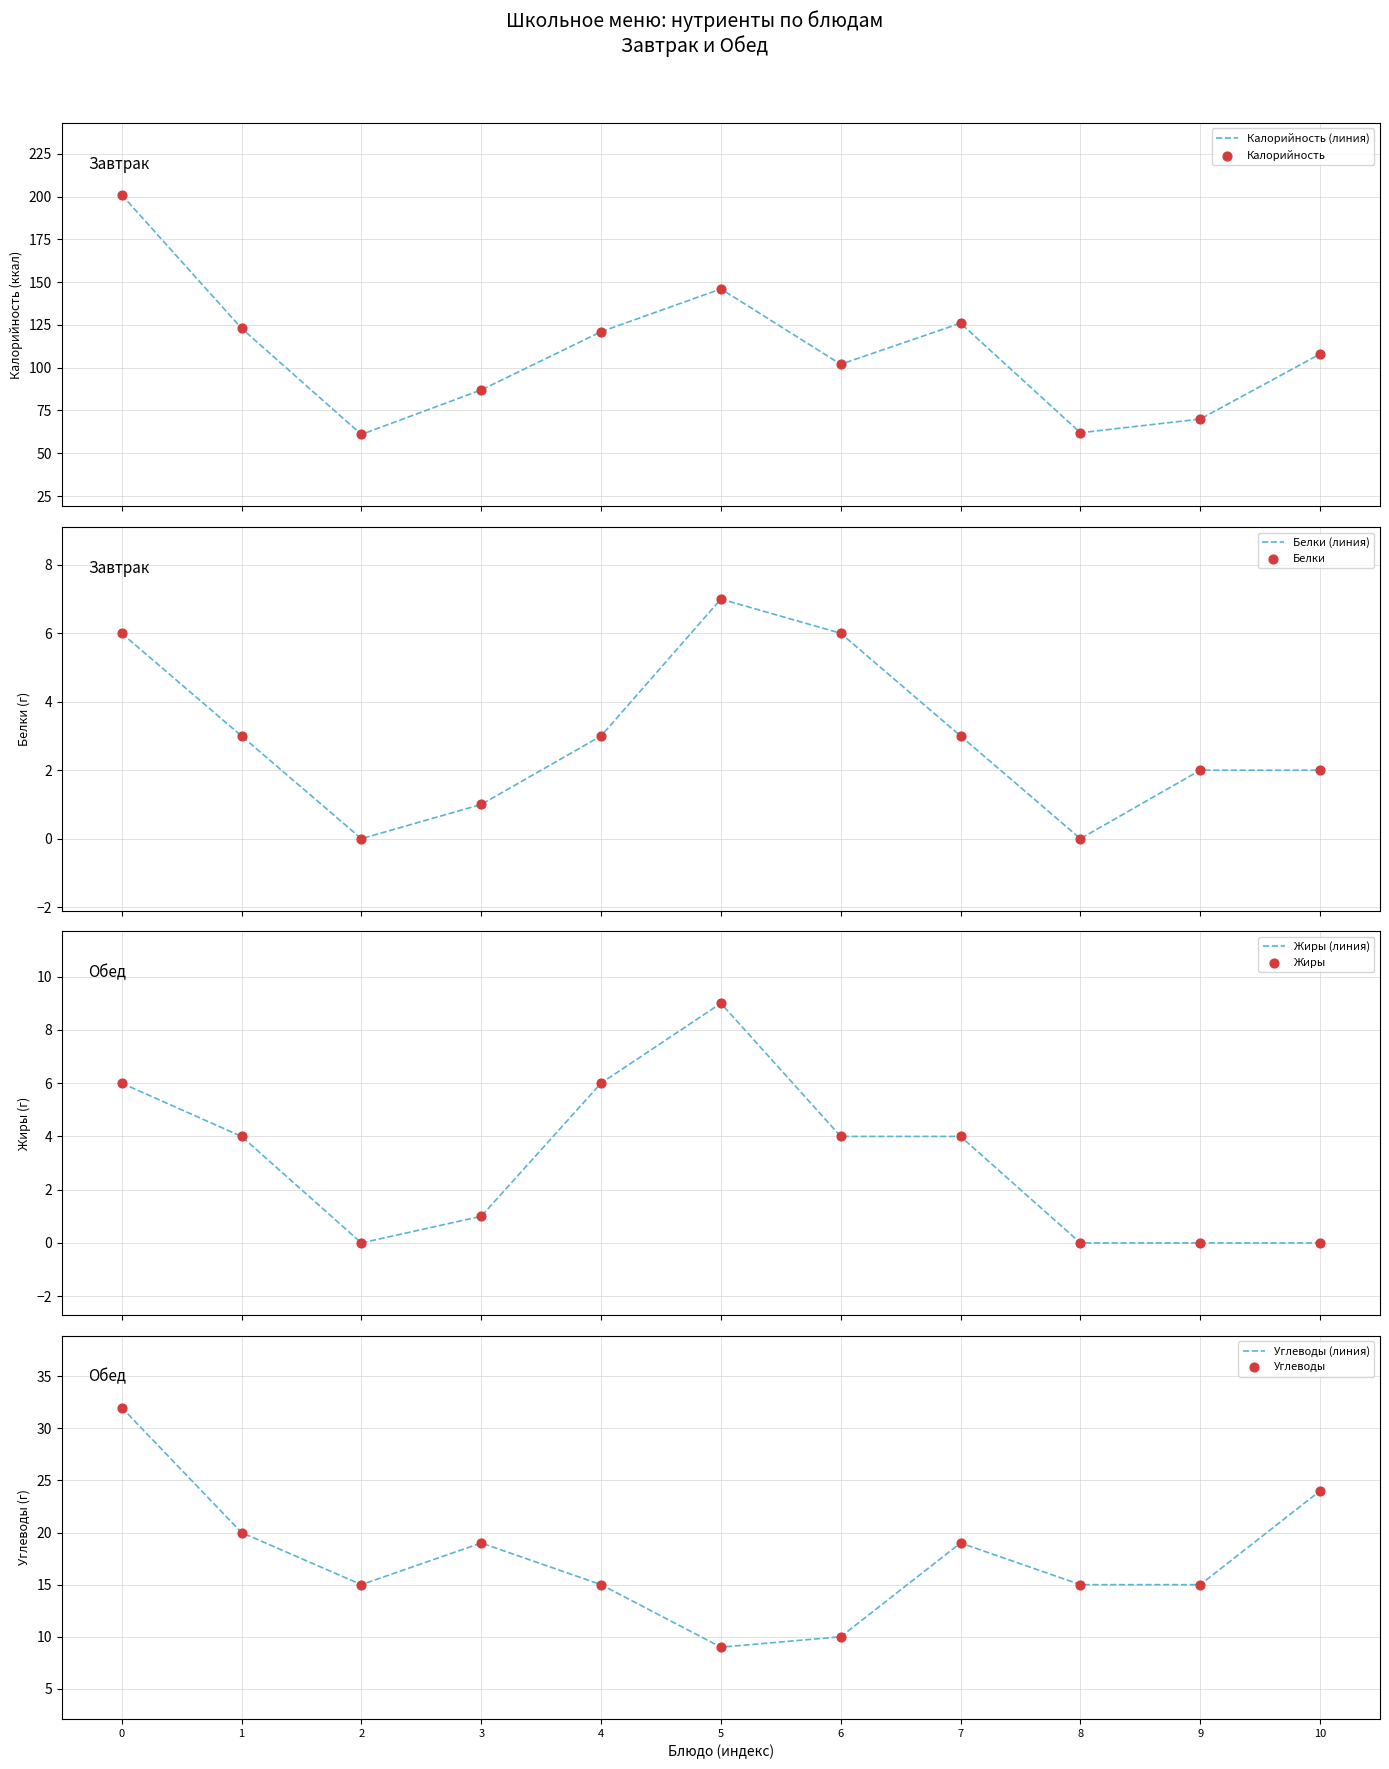

Which series contains the lowest Y value?

Белки